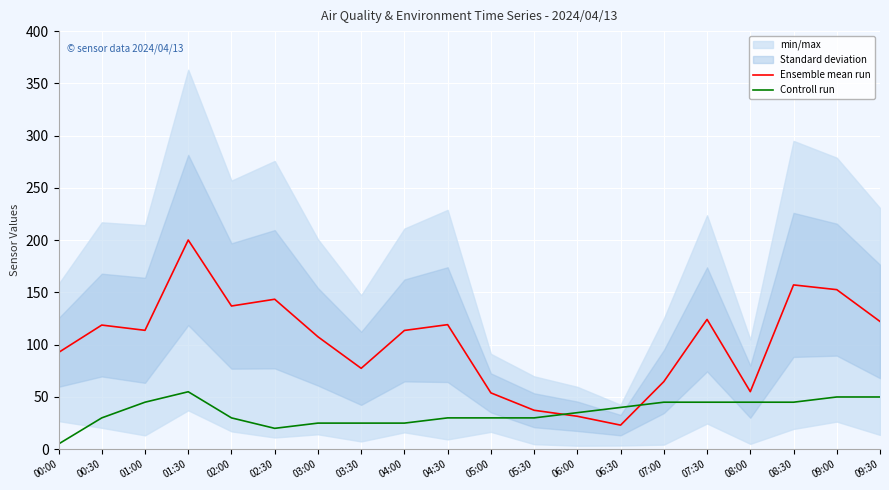

Where is the first local maximum for Ensemble mean run?

00:30